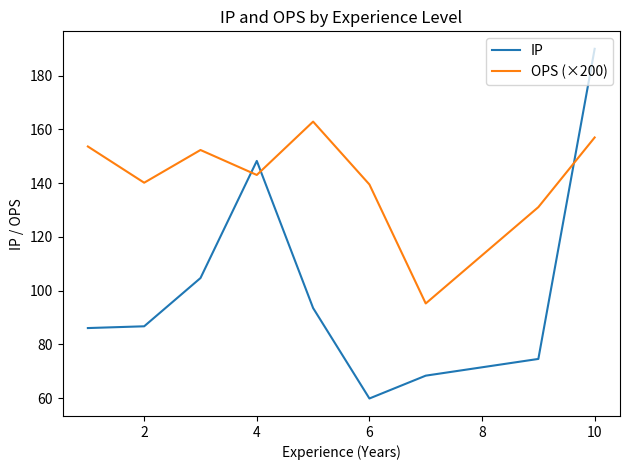

How many intersections are there between OPS (×200) and IP?

3